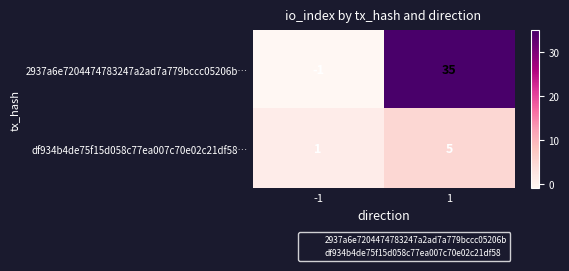

Which series has the largest total across all categories?

2937a6e7204474783247a2ad7a779bccc05206b…